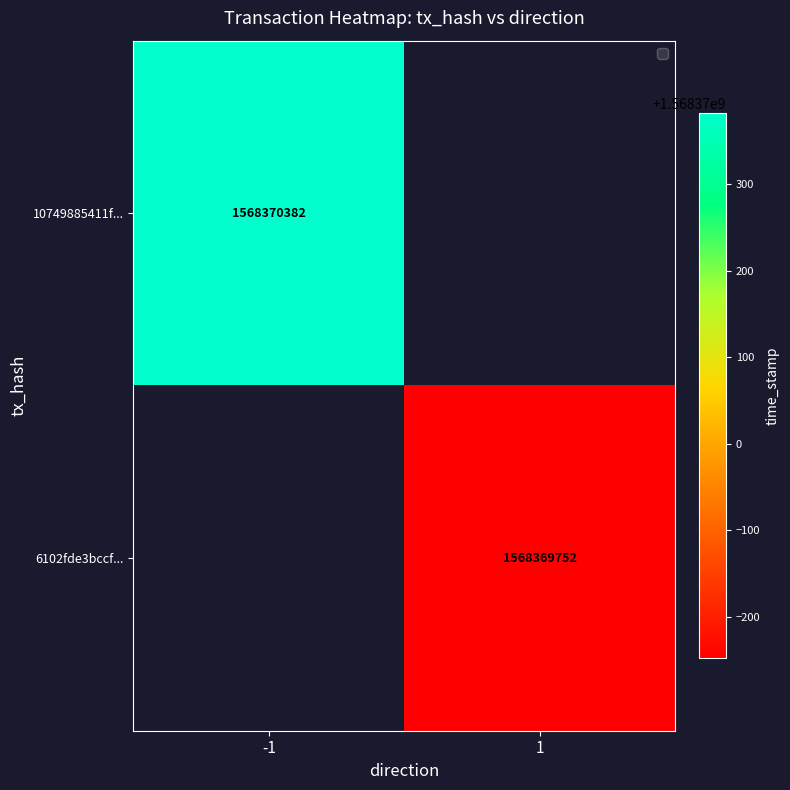

How many negative values does the 10749885411facd9113ef5259050b089866b9ae series have?

1